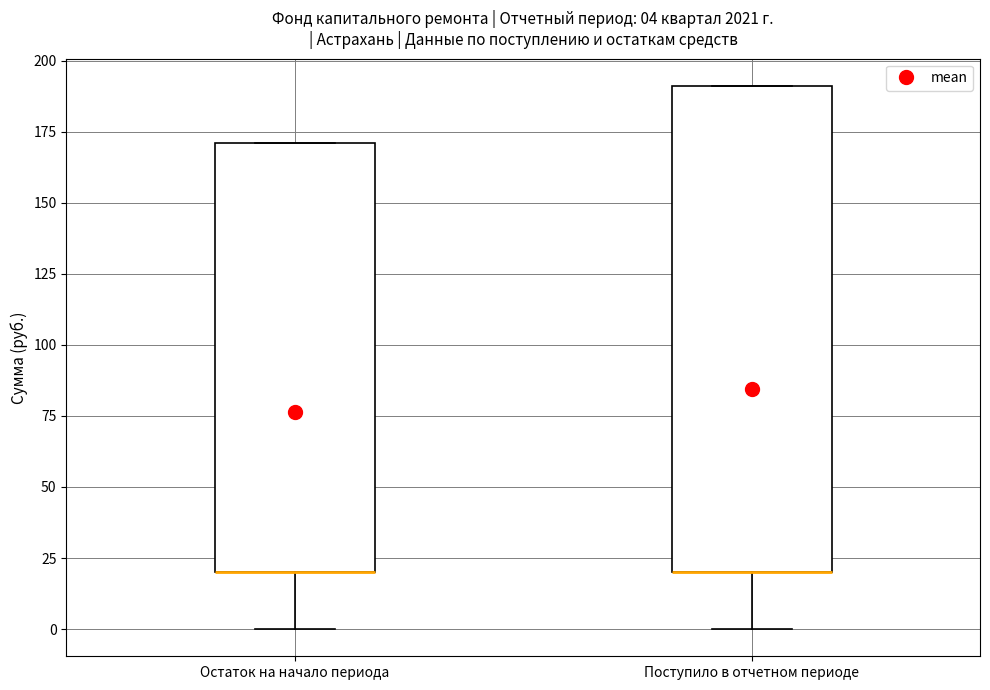

Comparing the boxes themselves (not the whiskers), which one is the tallest?

Поступило в отчетном периоде